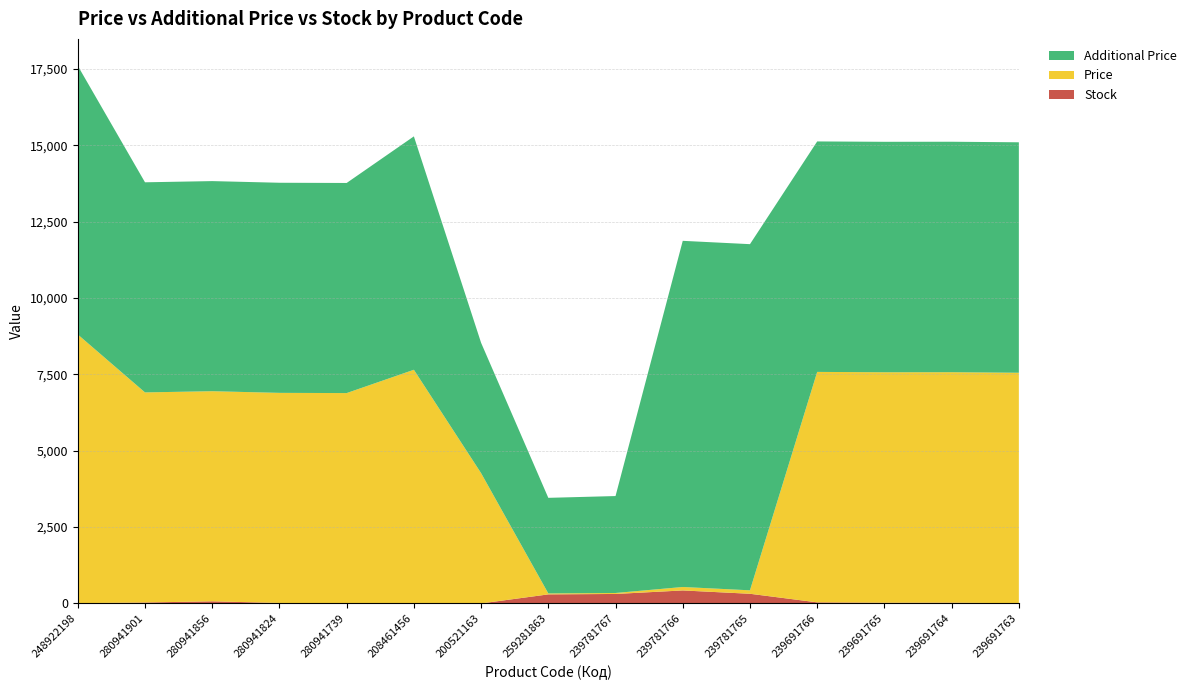

Reading left to right, transcribe all the data shown in this chart.

Price: 8797.6	6879.5	6879.5	6879.5	6879.5	7641.9	4266.8	31.3	31.7	113.3	113.3	7545.9	7545.9	7545.9	7545.9
Additional Price: 8797.6	6879.5	6879.5	6879.5	6879.5	7641.9	4267.0	3130.0	3174.0	11334.0	11334.0	7545.9	7545.9	7545.9	7545.9
Stock: 11.0	32.0	71.0	17.0	10.0	11.0	2.0	298.0	312.0	427.0	318.0	37.0	25.0	27.0	9.0